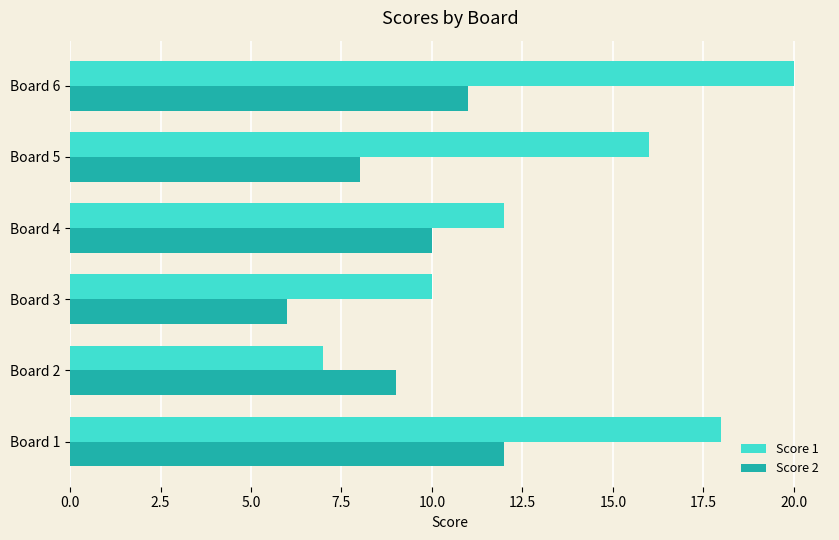

Rank the series by their average value, from lowest to highest.

Score 2, Score 1